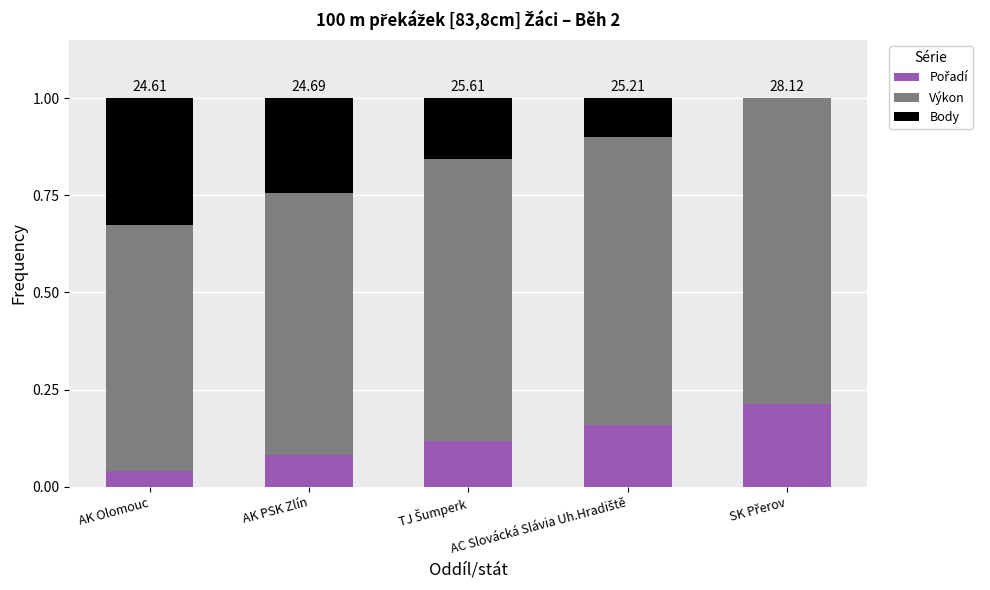

What is the sum of all Body values?

0.8